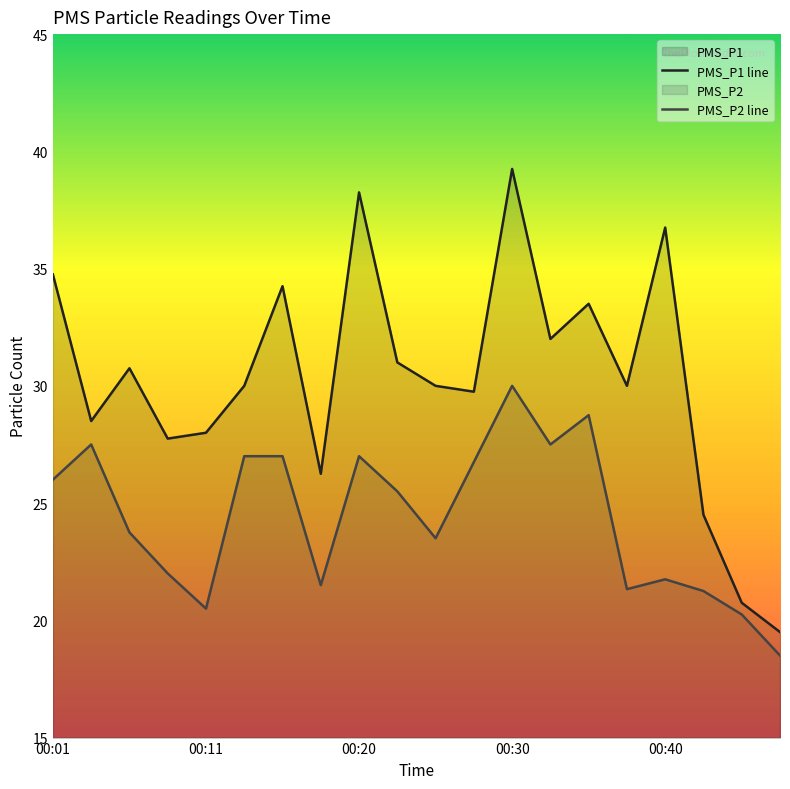

What is the spread (max minus min) of values at 00:11?

7.5